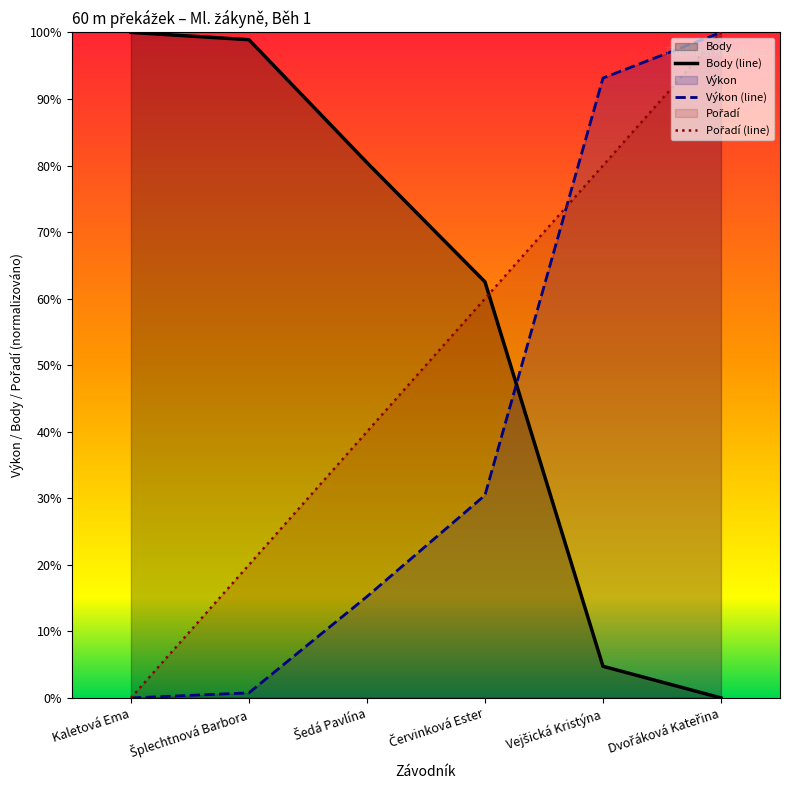

What is the label of the 3rd point from the left?

Šedá Pavlína